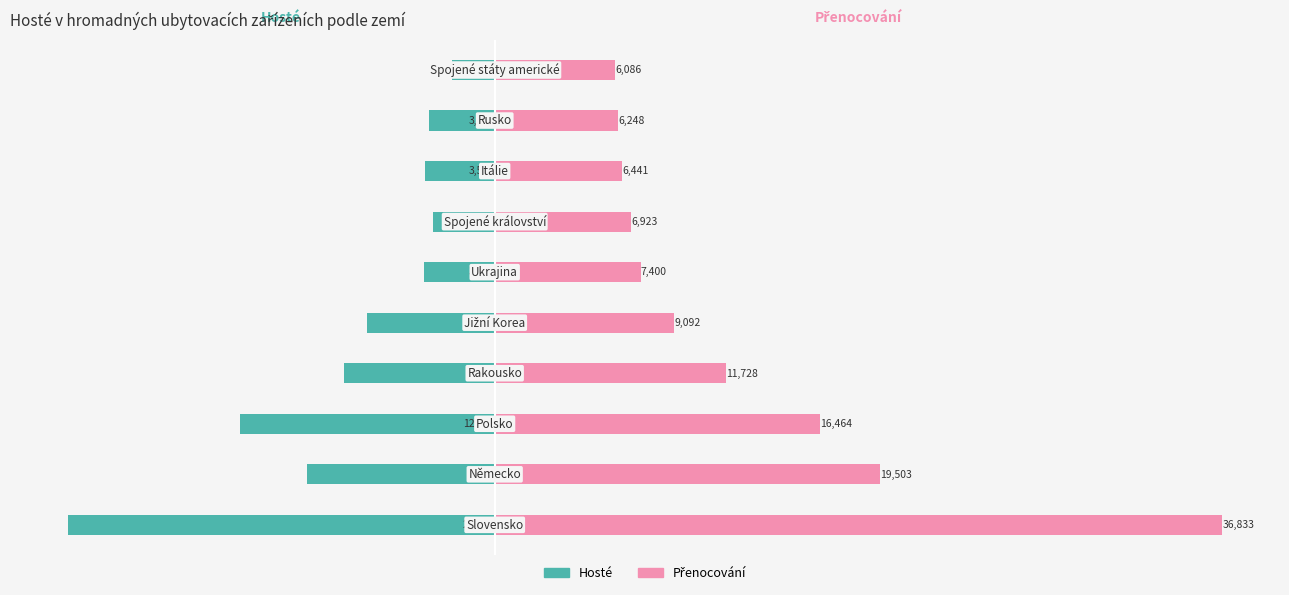

Is it true that Přenocování equals 6248 at 8?

True